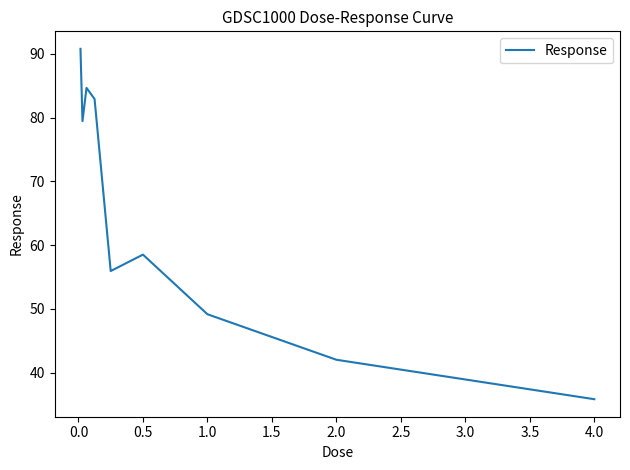

What is the difference between the maximum and minimum values?

55.0